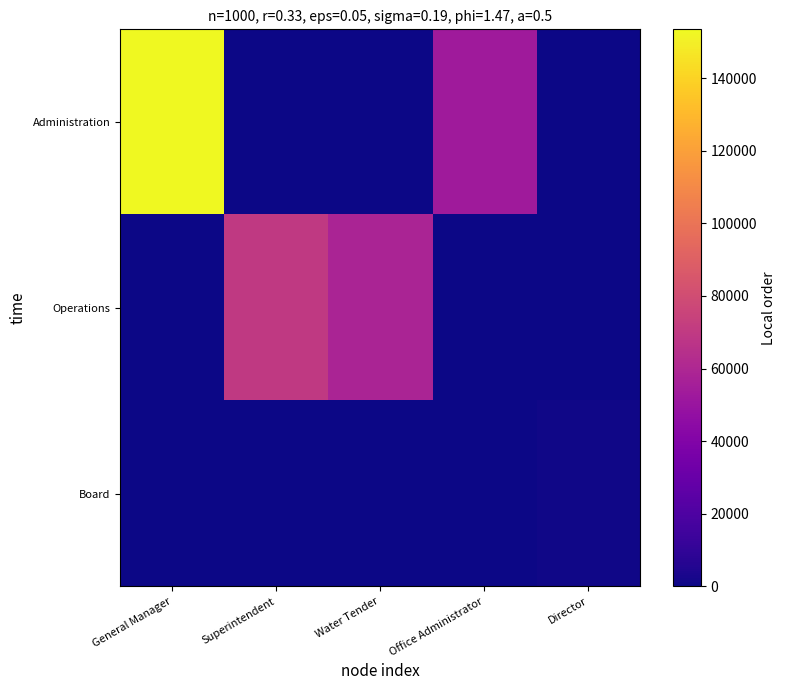

At how many categories does at least one series exceed 45037?

4